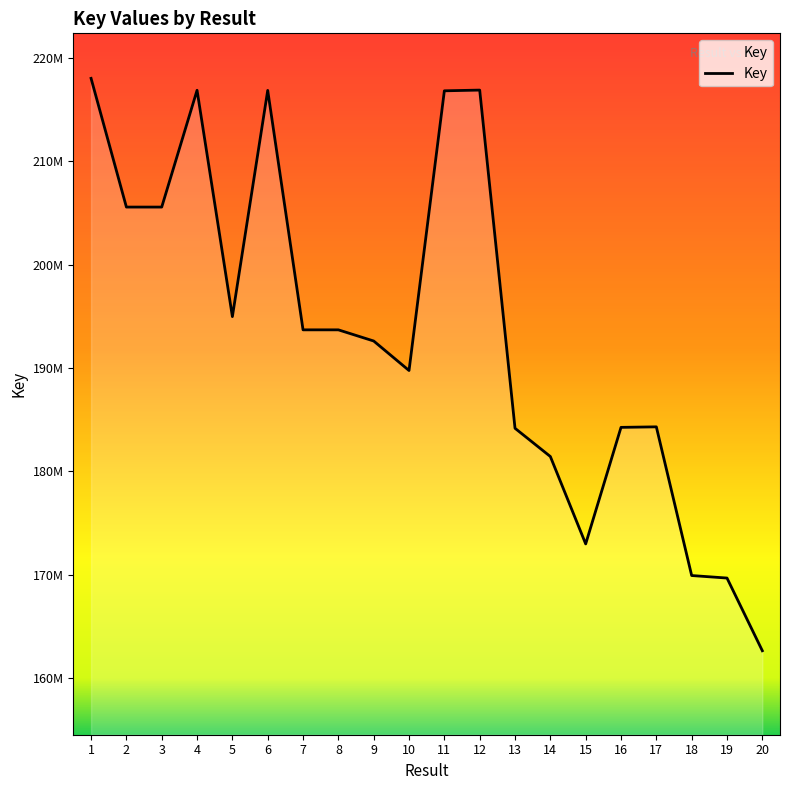

Is this an area chart (filled region under the line)?

Yes